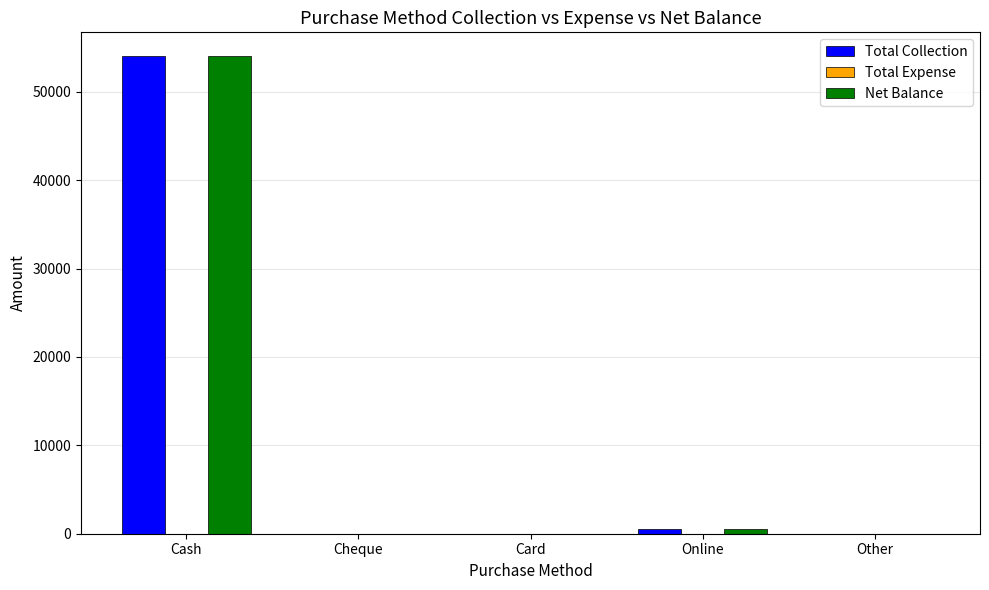

Reading left to right, extract all data points from this chart.

Total Collection: Cash=54032	Cheque=0	Card=0	Online=500	Other=0
Net Balance: Cash=54032	Cheque=0	Card=0	Online=500	Other=0